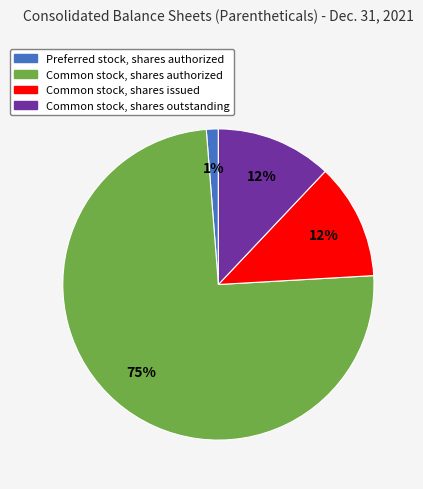

How many slices are in this pie chart?

4